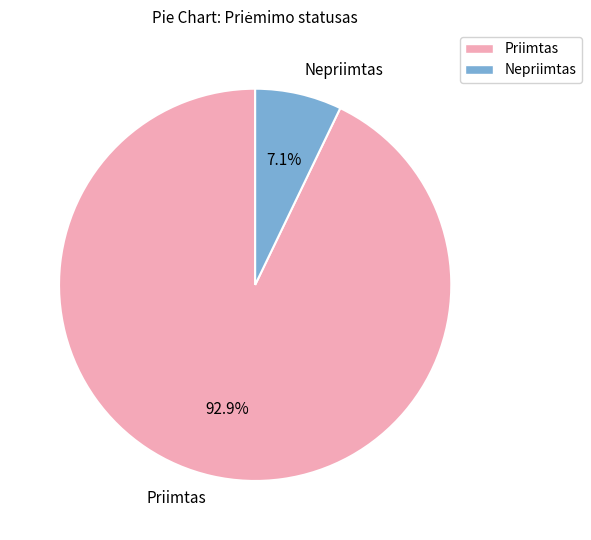

Count the number of slices in the pie.

2